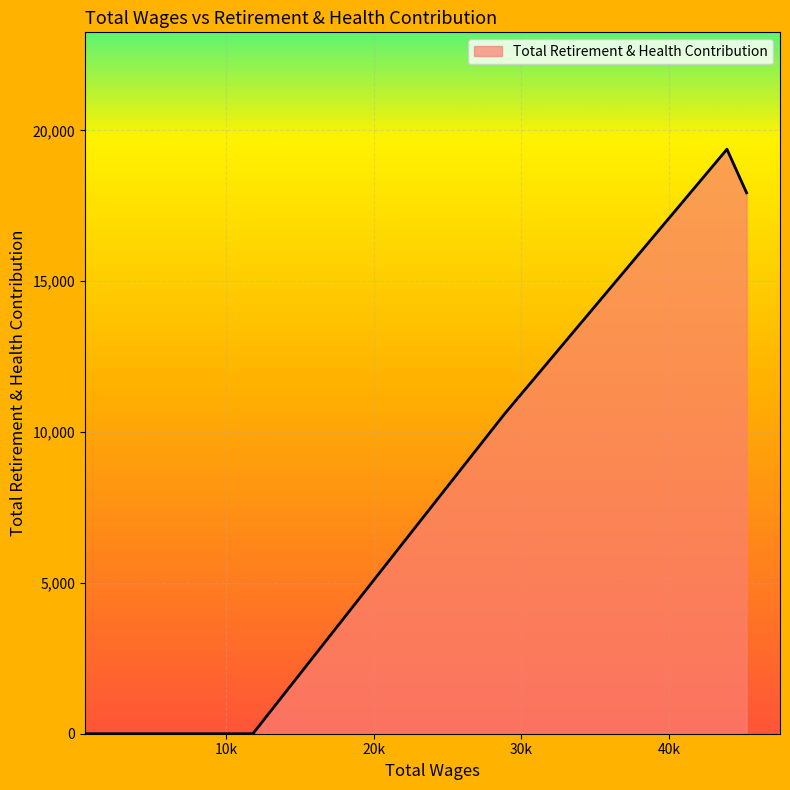

What is the difference between the maximum and minimum values?

19376